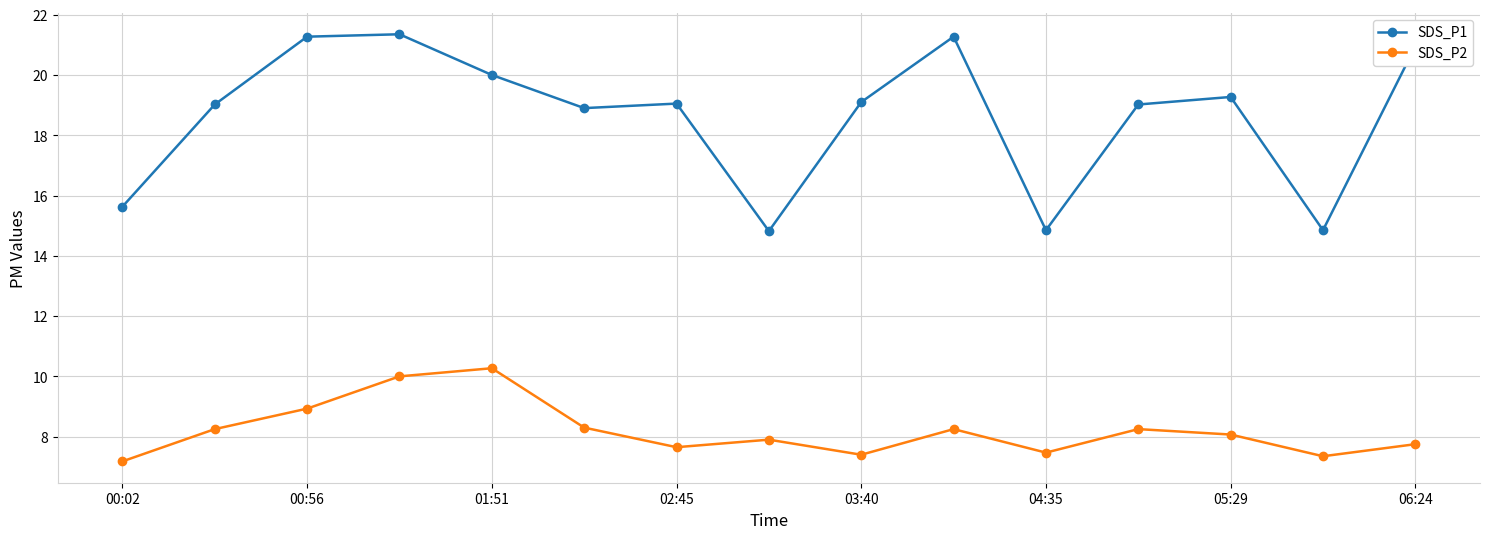

What is the difference between the second highest and second lowest values in the SDS_P1 series?

6.4